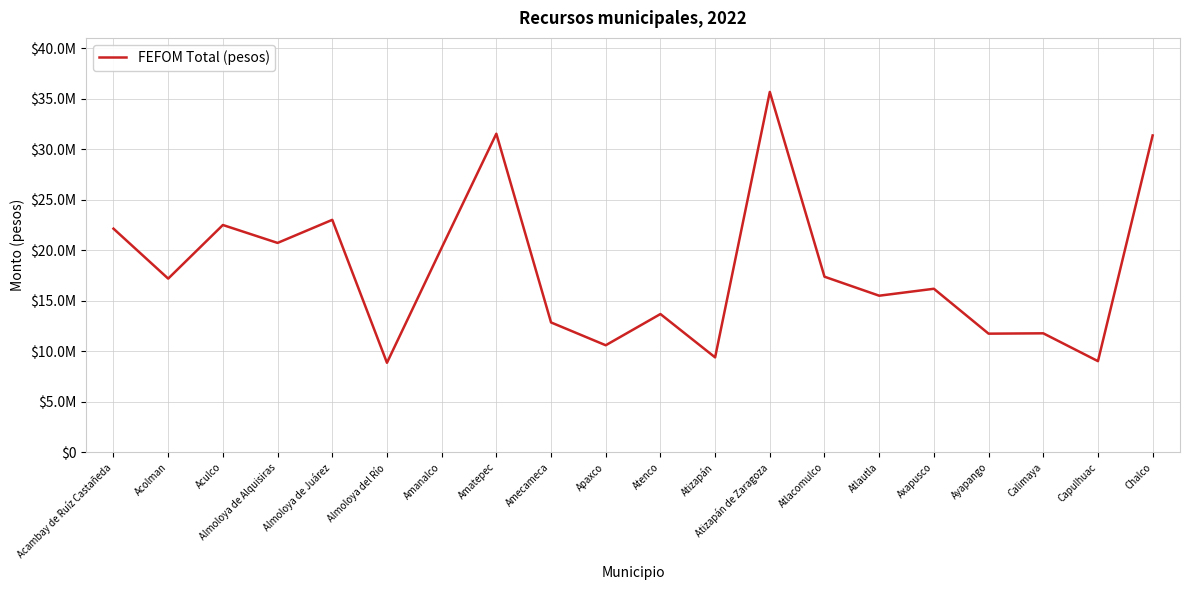

Approximately how many times larger is the value at Atlacomulco compared to Ayapango?

1.5